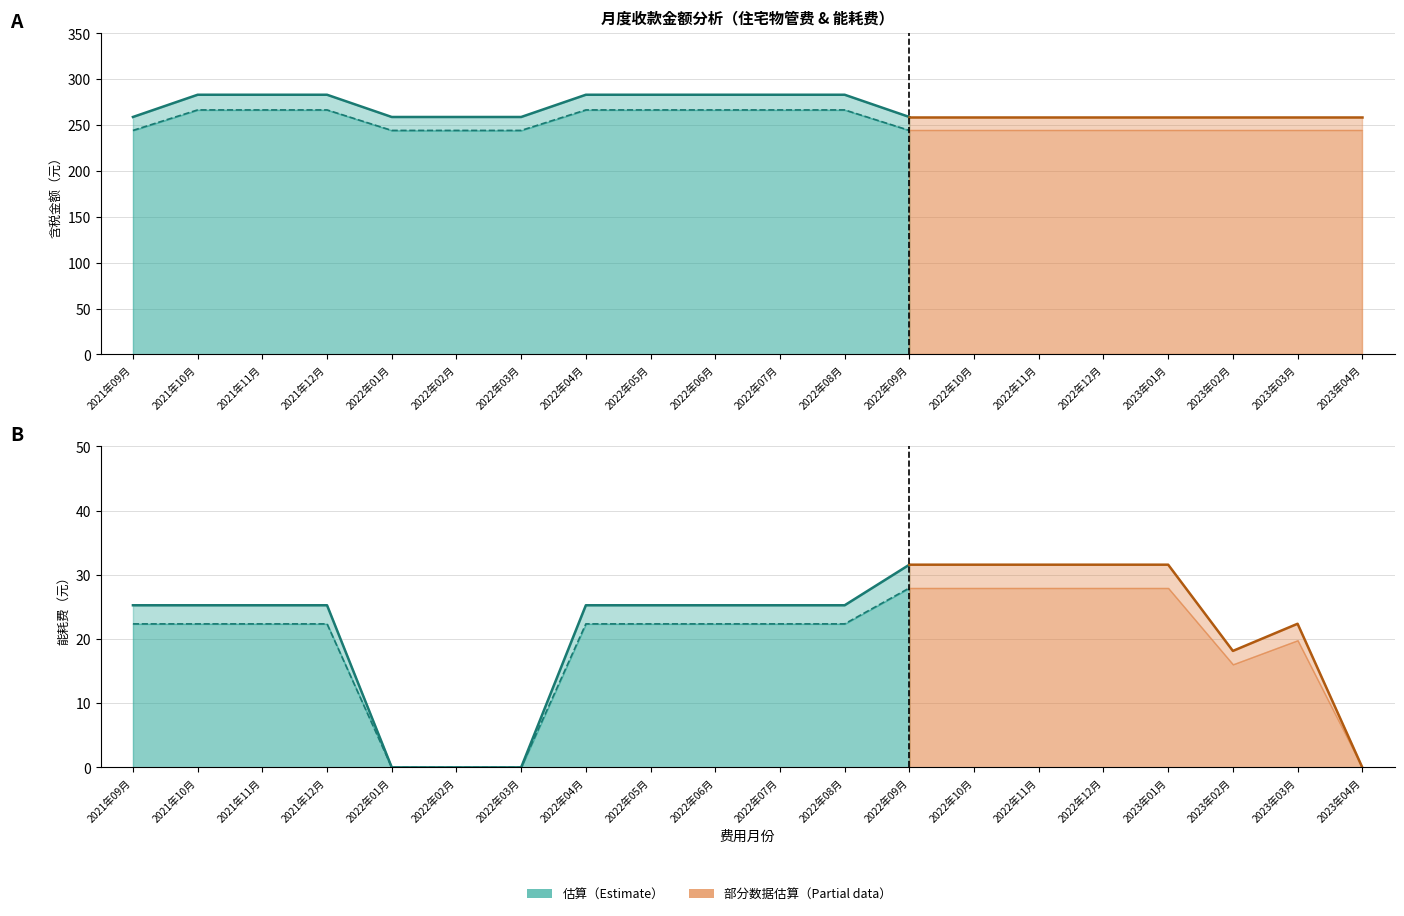

True or false: 含税金额 has a value of 283.1 at 2021年11月.

True